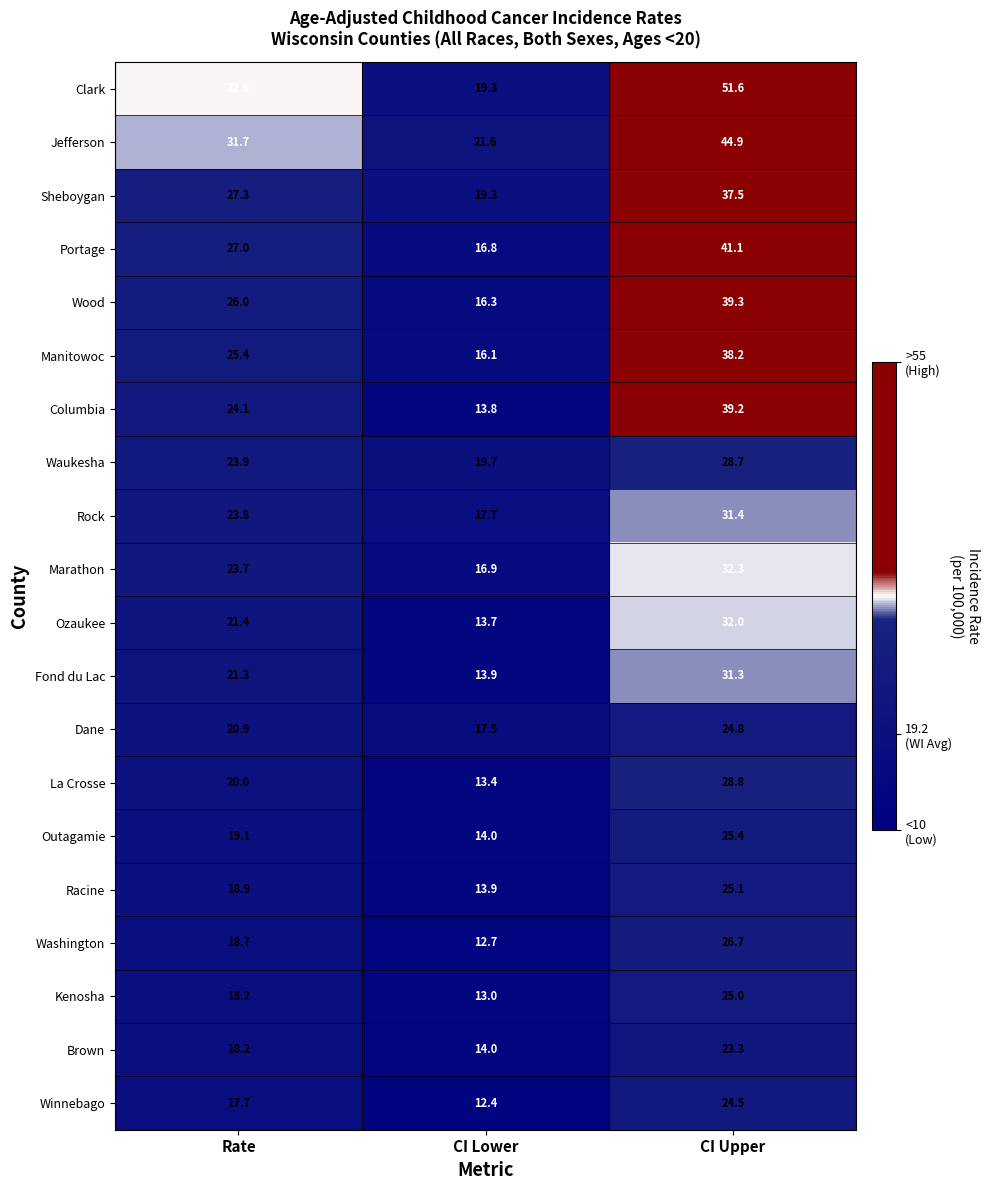

What is the total value across all series at Rate?

459.9